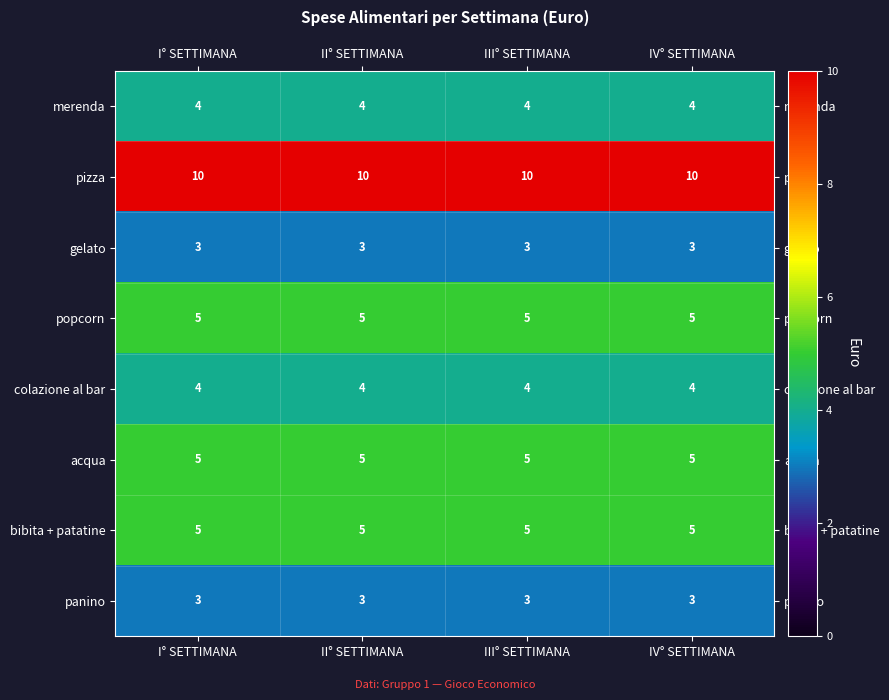

What is the greatest value displayed?

10